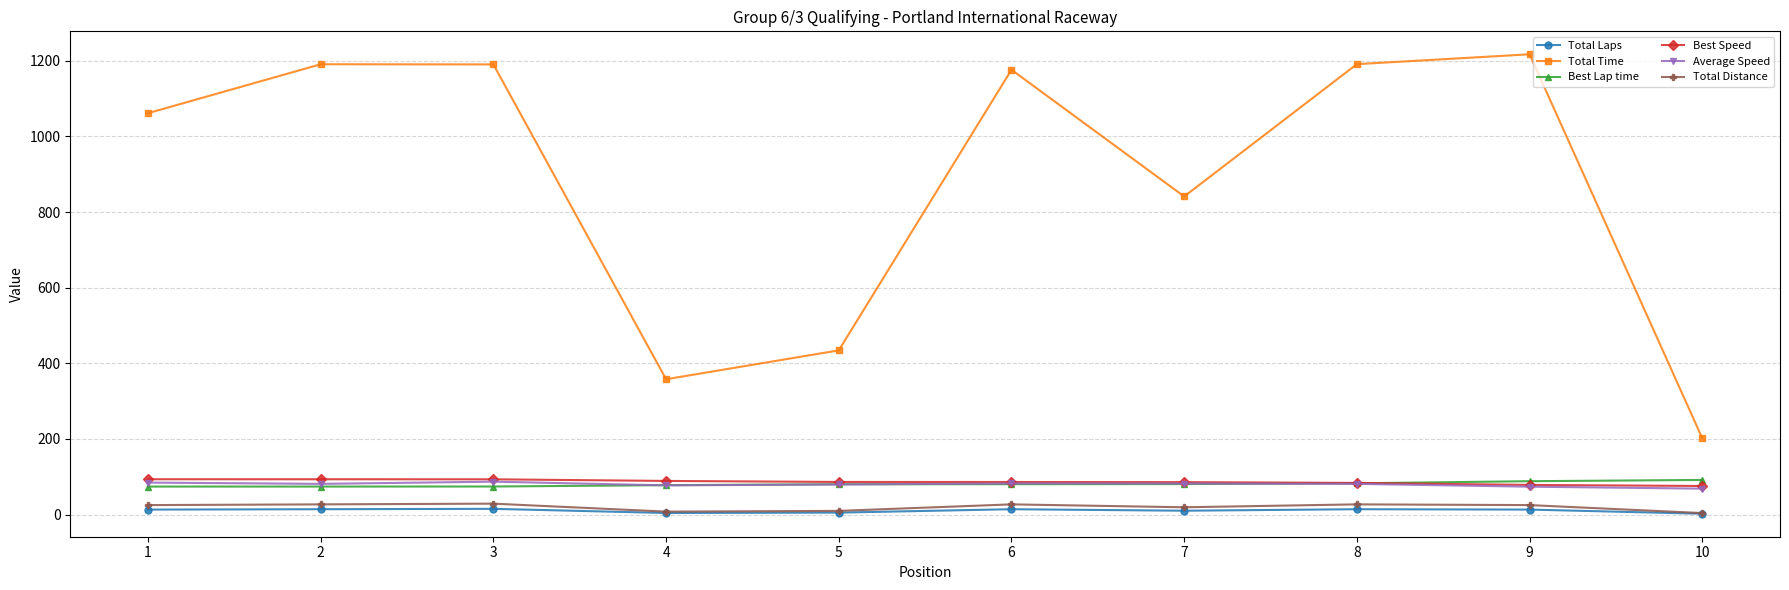

True or false: Total Laps and Average Speed intersect in this chart.

False